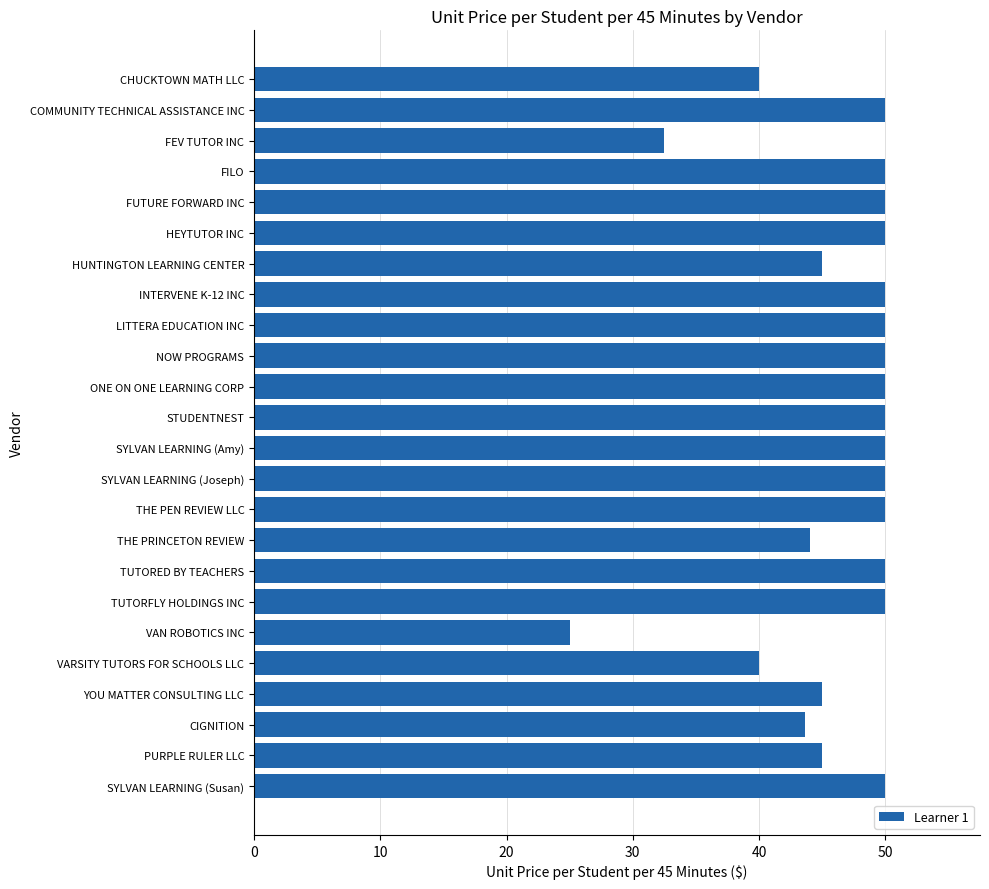

The chart shows a value of 85.7 at TUTORED BY TEACHERS. True or false?

False